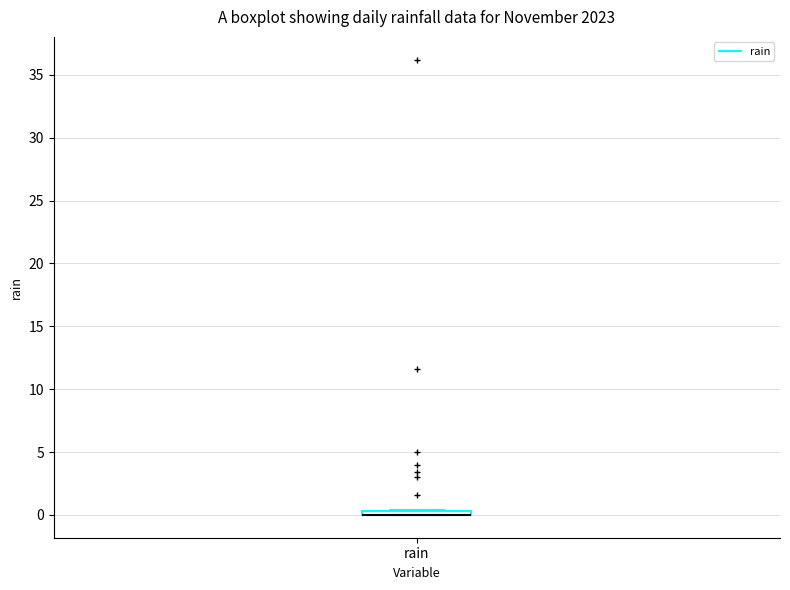

Where is the lower edge of the box for rain on the y-axis? The values are not printed on the chart, so give them approximately, as read against the axis.

0.0